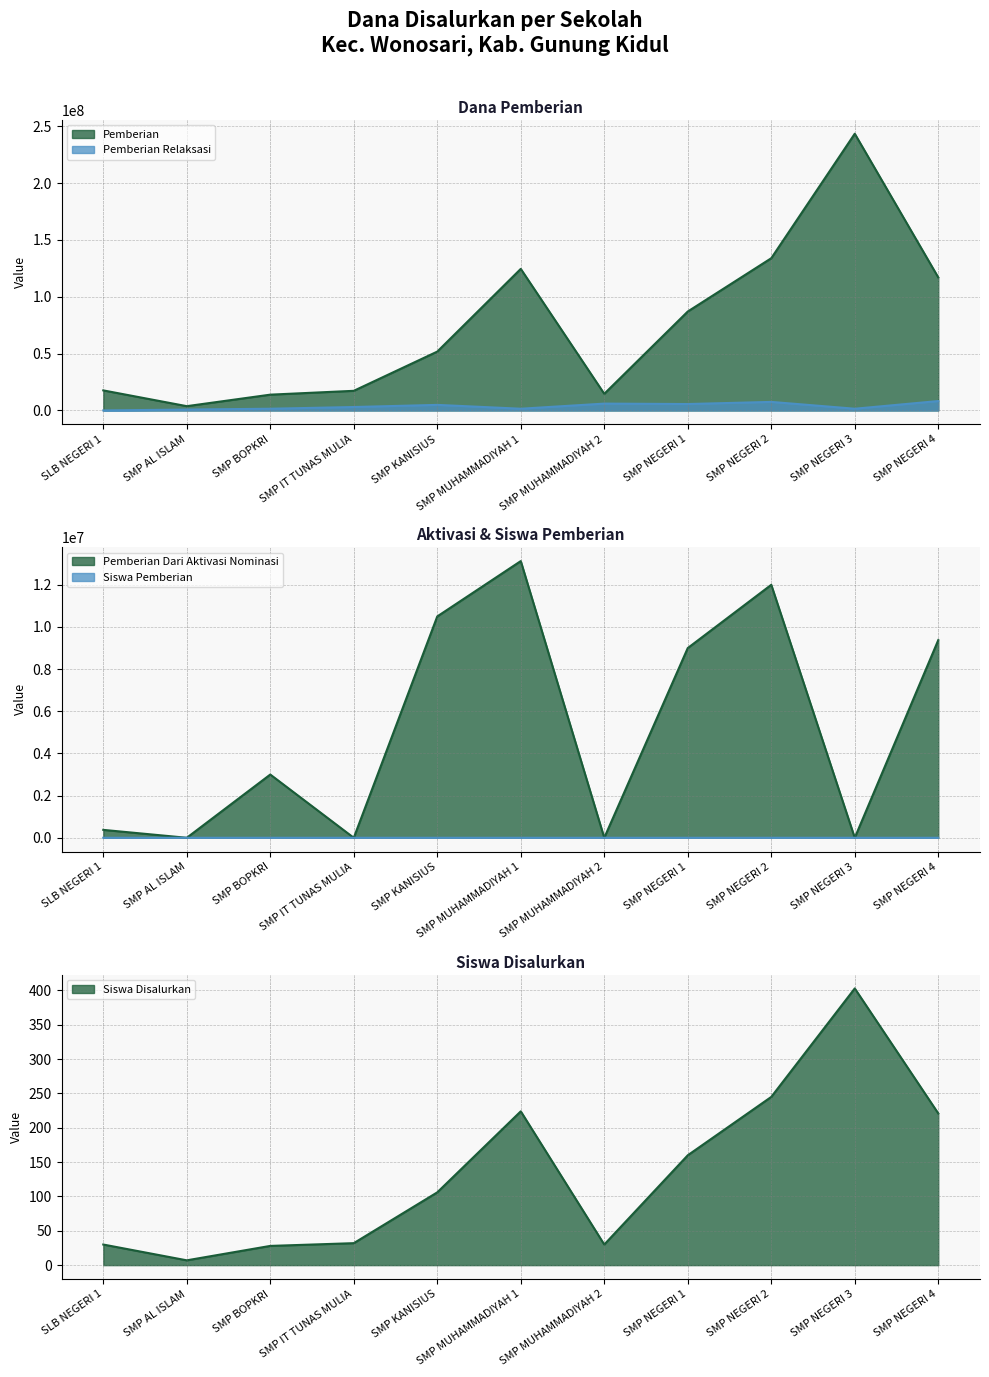

What is the difference between the Pemberian values at SMP KANISIUS and SMP AL ISLAM?

48000000